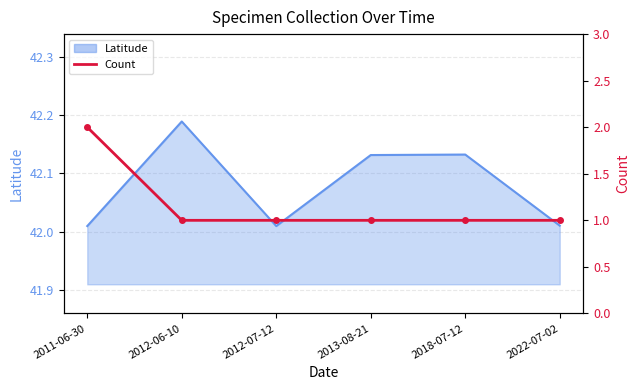

Reading right to left, what are all the values shown in this chart?

1	1	1	1	1	2